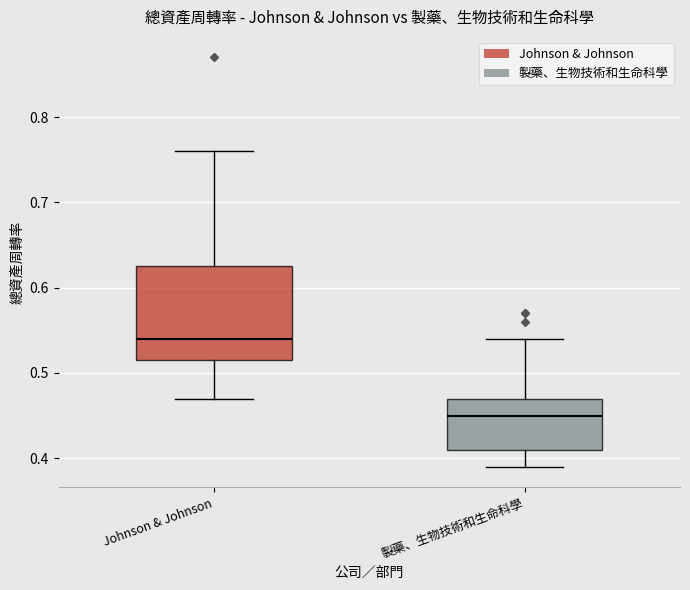

Which box's median line is the highest?

Johnson & Johnson